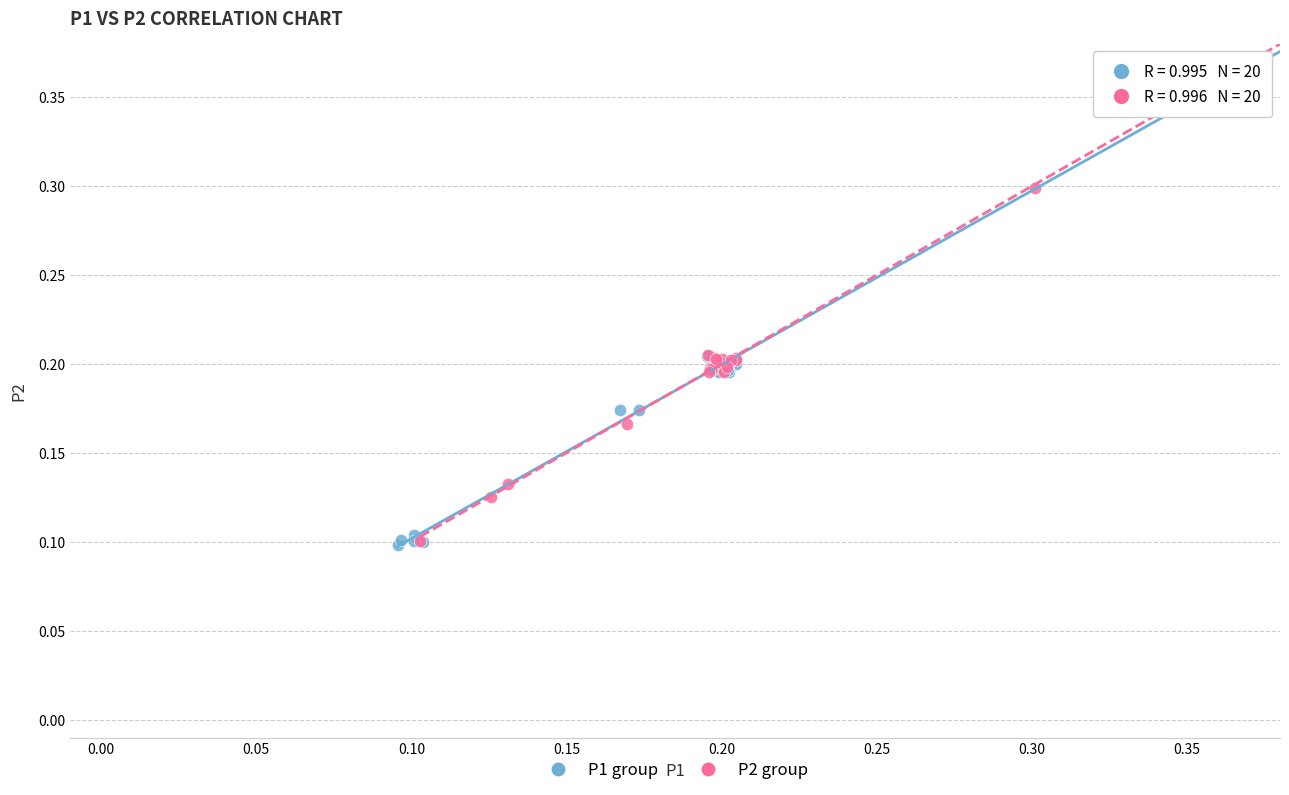

Which series has the largest Y range (max minus min)?

P2 group